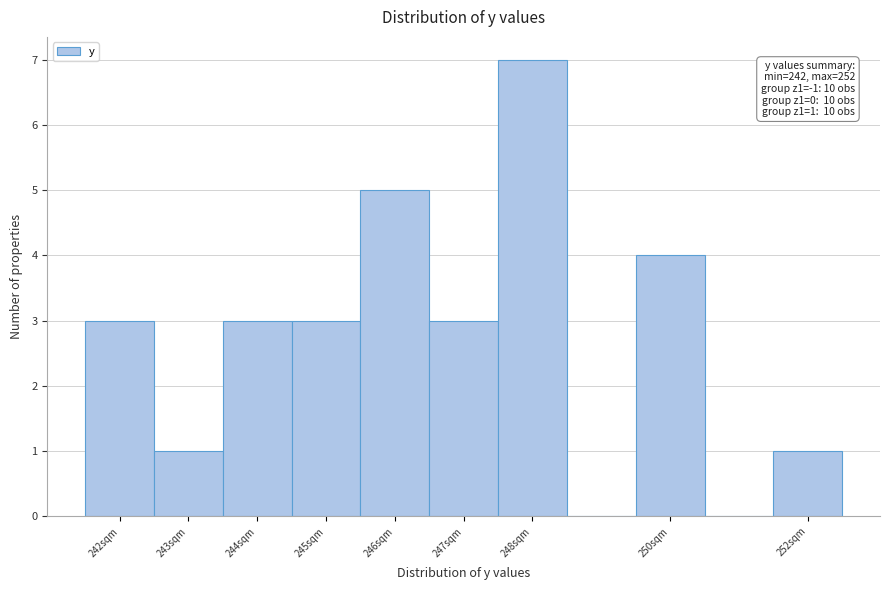

Over which range of the x-axis is the bar tallest?

247.5 to 248.5